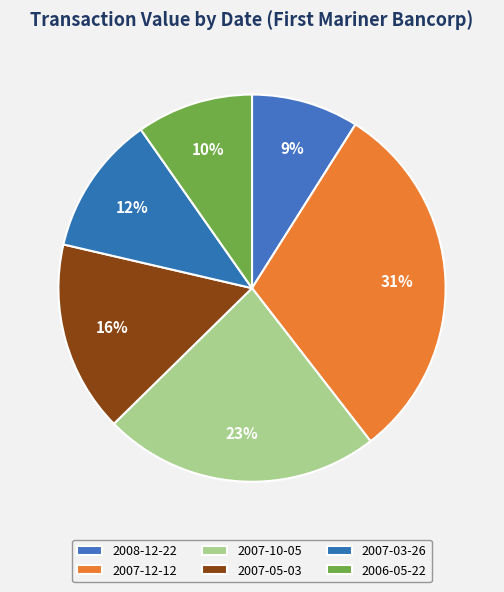

What percentage is NOT represented by 2007-05-03?

84.0%